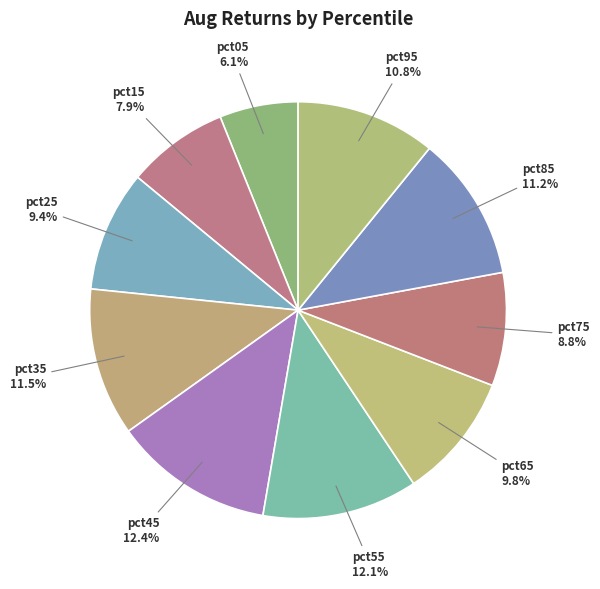

The pct05 slice represents 13% of the pie. True or false?

False